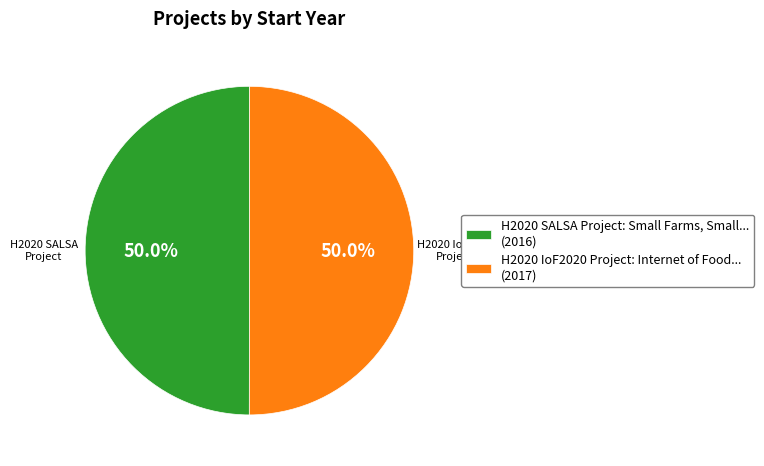

Approximately how many times larger is the value at H2020 IoF2020 Project: Internet of Food... (2017) compared to H2020 SALSA Project: Small Farms, Small... (2016)?

1.0